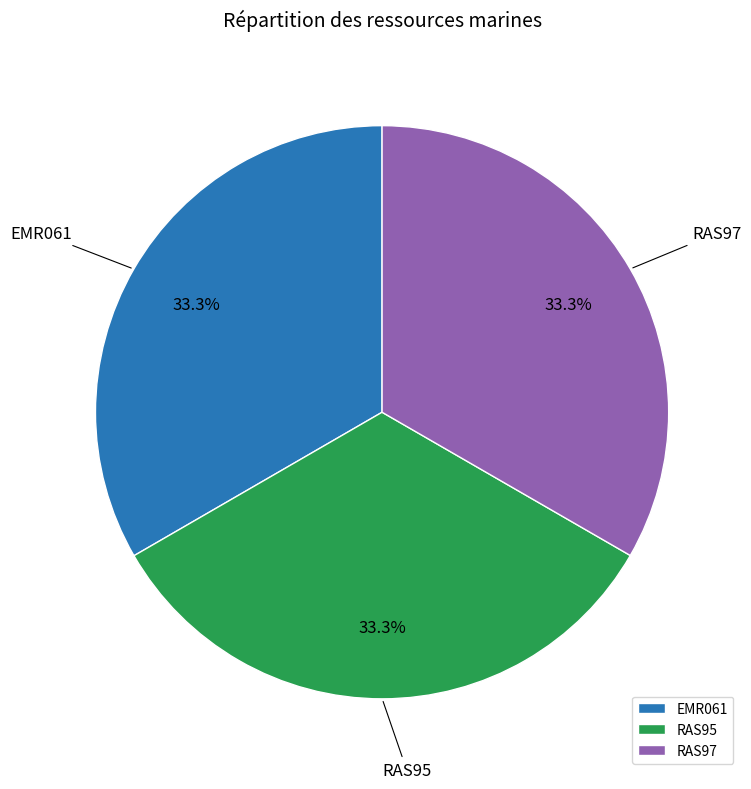

To the nearest percent, what portion does RAS97 represent?

33%